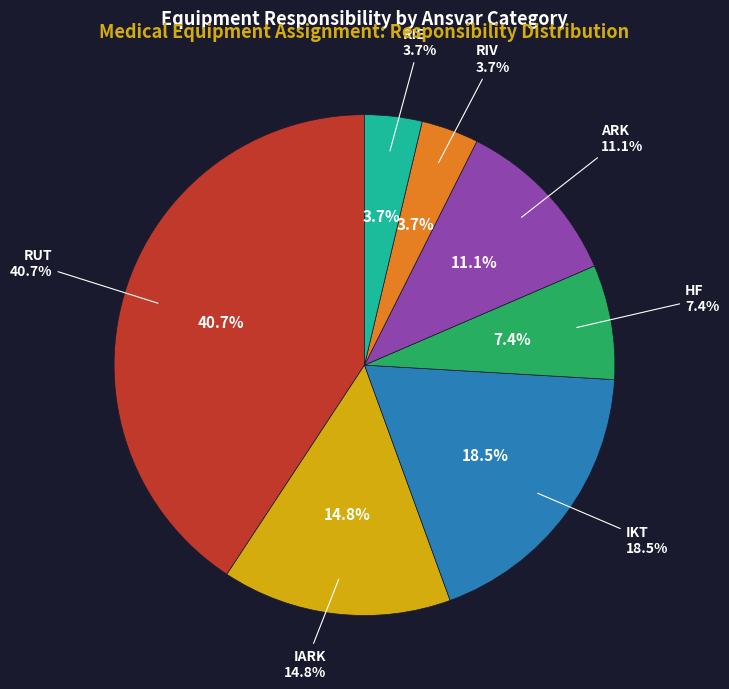

Between RUT and ARK, which is larger?

RUT